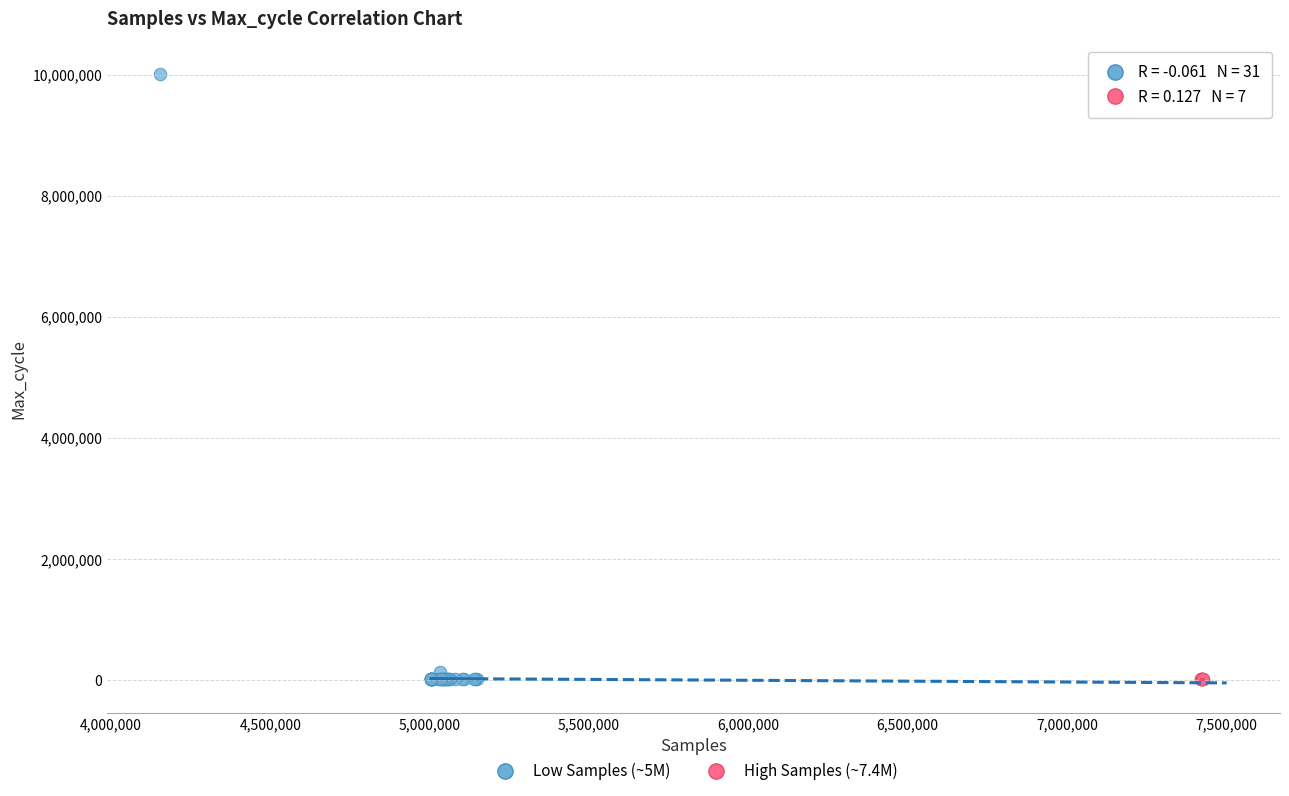

Which series reaches the maximum Y coordinate?

Low Samples (~5M)